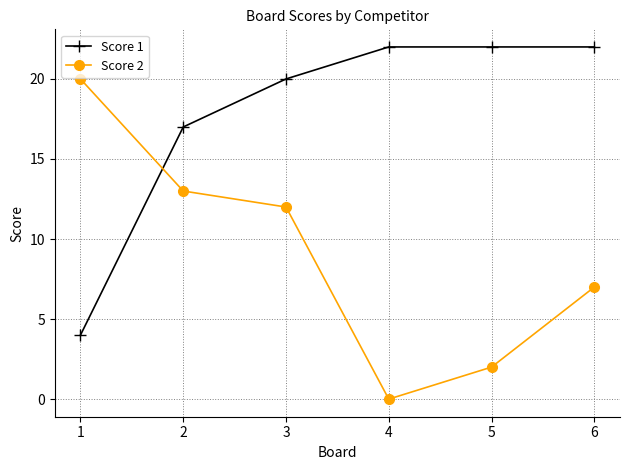

What is the spread (max minus min) of values at 3?

8